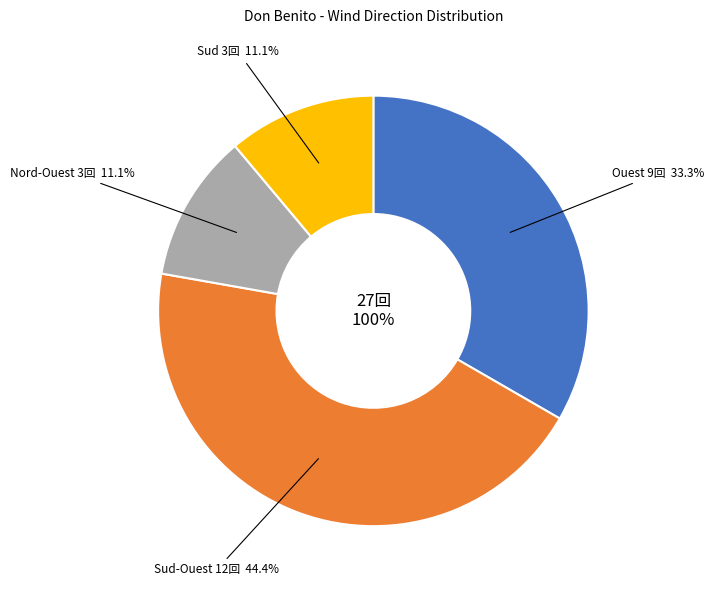

Is it true that Sud is 22% of the pie?

False